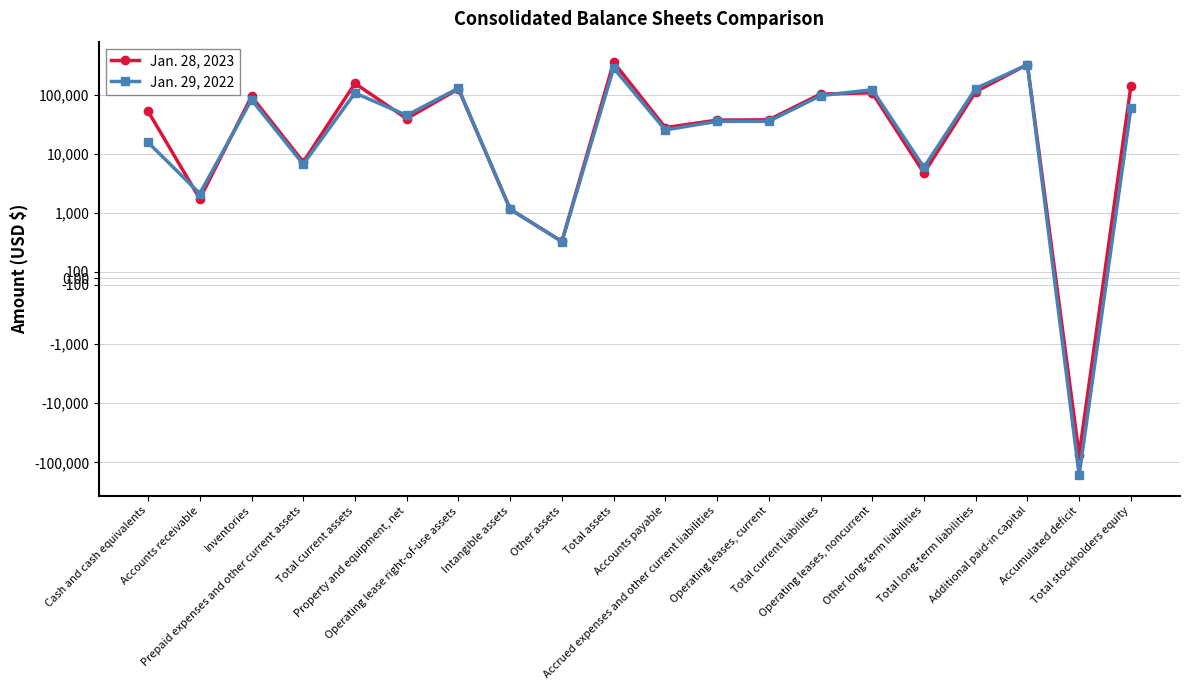

What is the sum of the Jan. 29, 2022 values at Total long-term liabilities and Accounts receivable?

128391